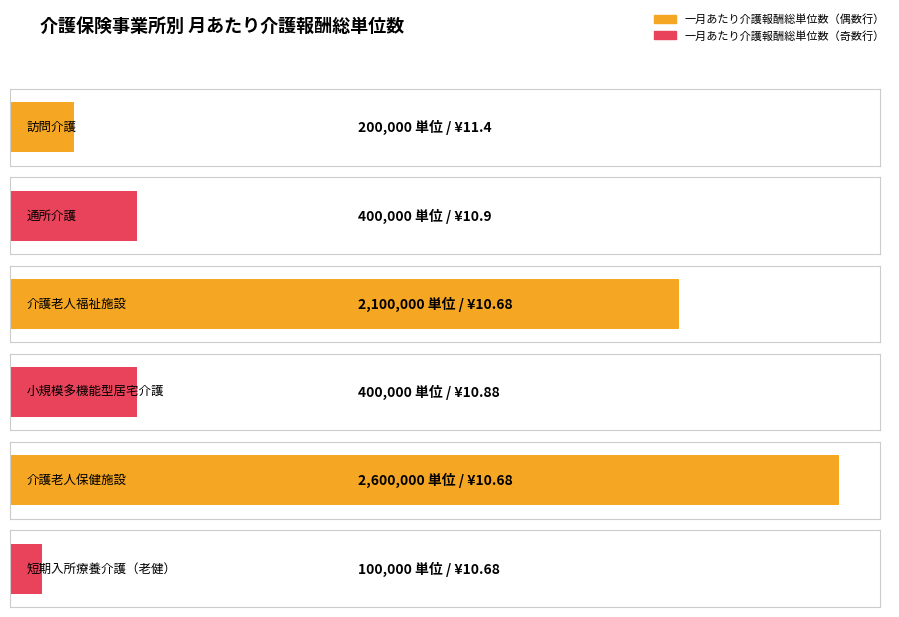

What is the maximum value for １単位あたりの単価?

11.4